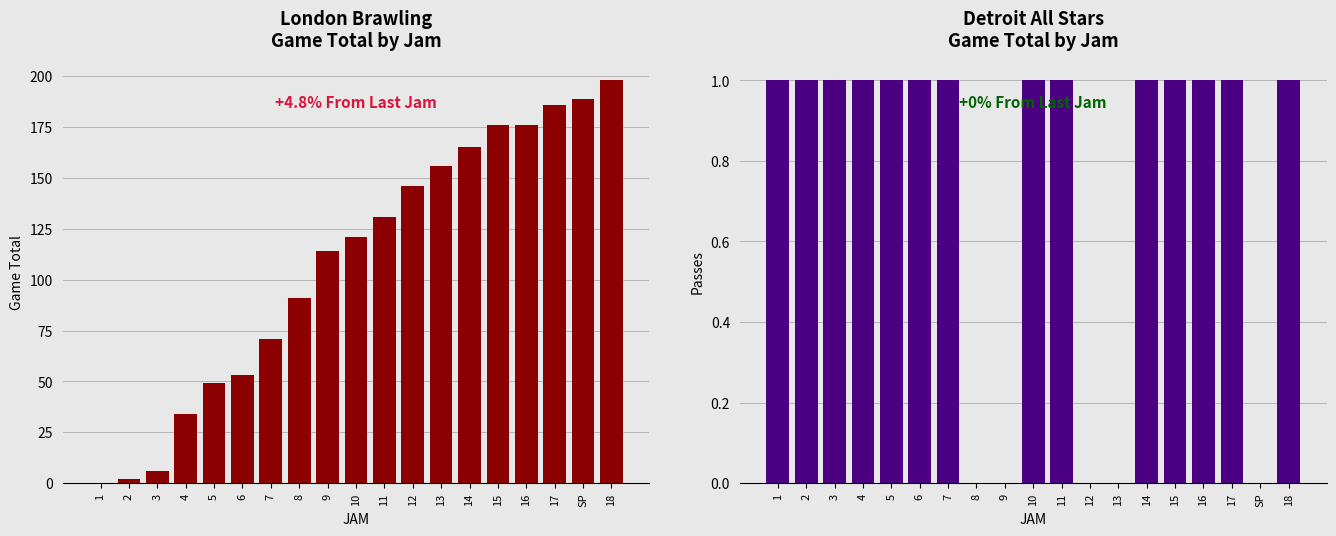

Rank the series by their average value, from highest to lowest.

London Brawling Game Total, Detroit All Stars Passes